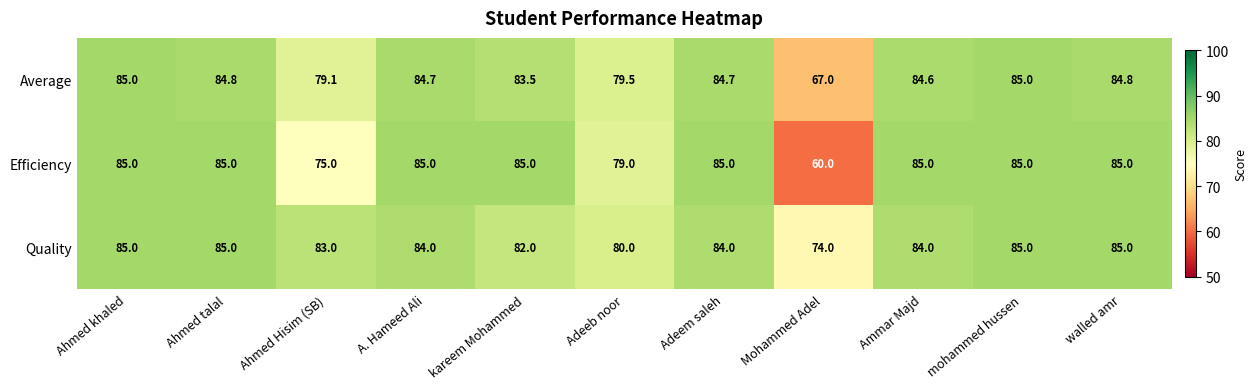

Is it true that Quality equals 55.9 at walled amr?

False